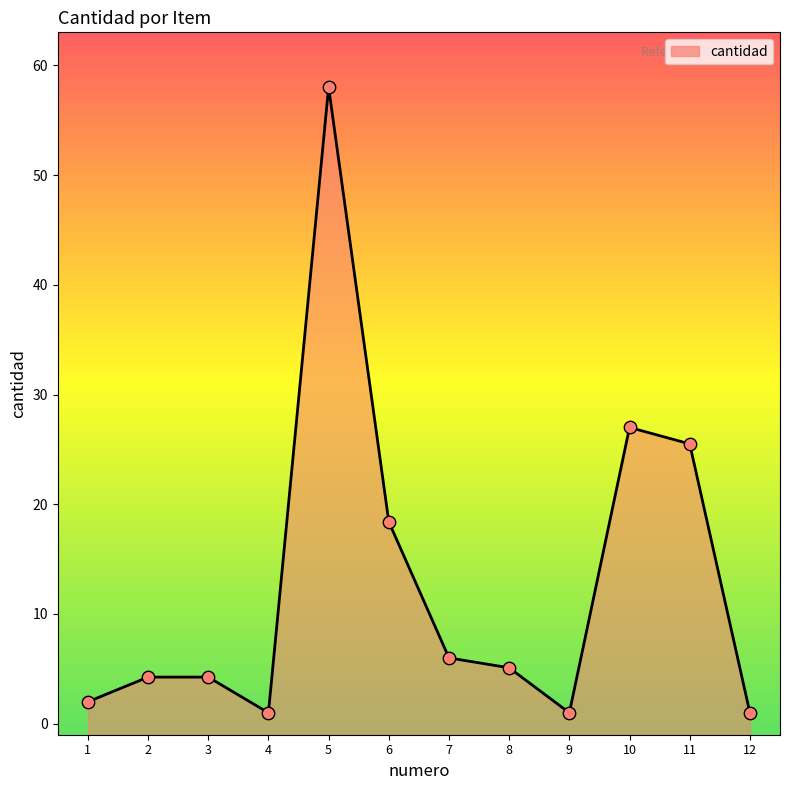

What is the change in value from 2 to 11?

+21.2